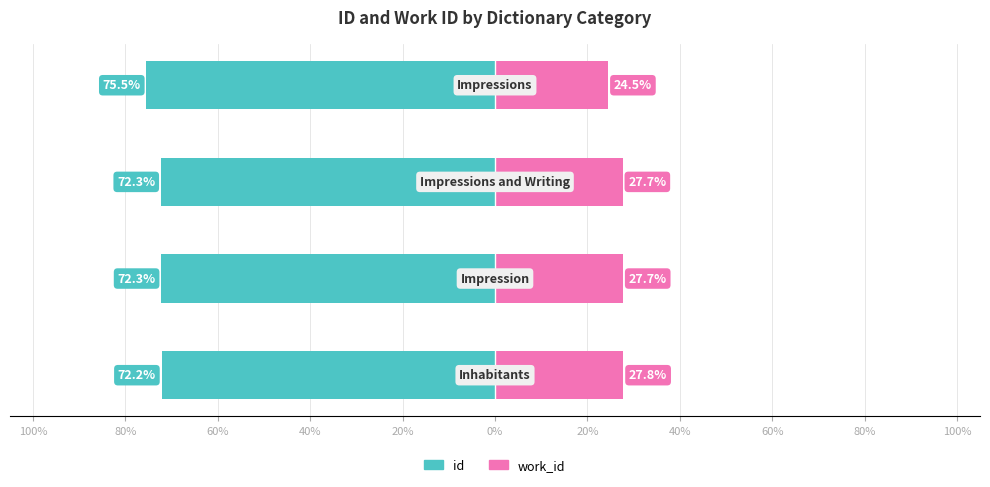

At which category is the sum across all series the highest?

100%